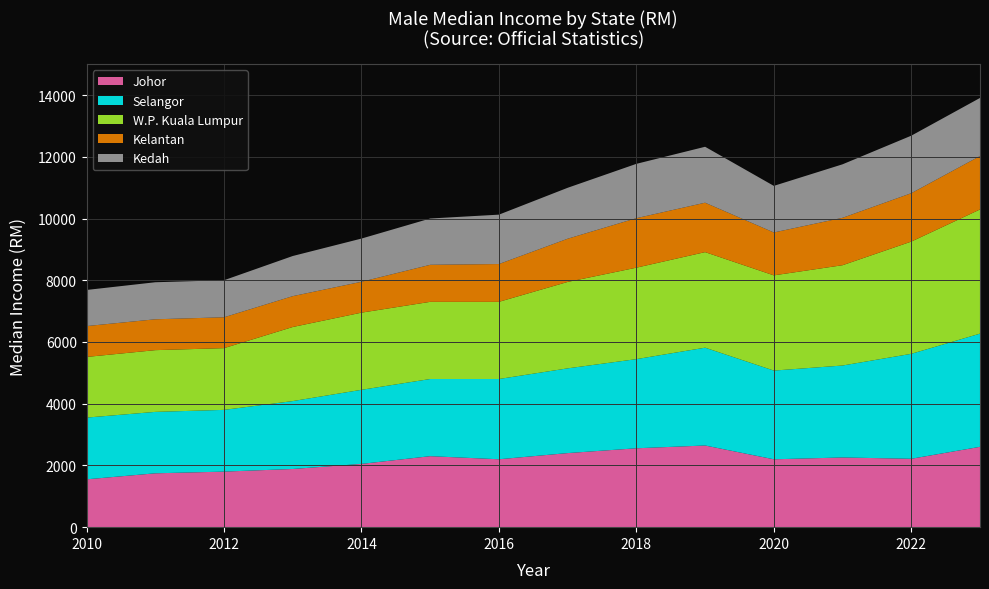

The value of Johor at 2022 is 2216. True or false?

True